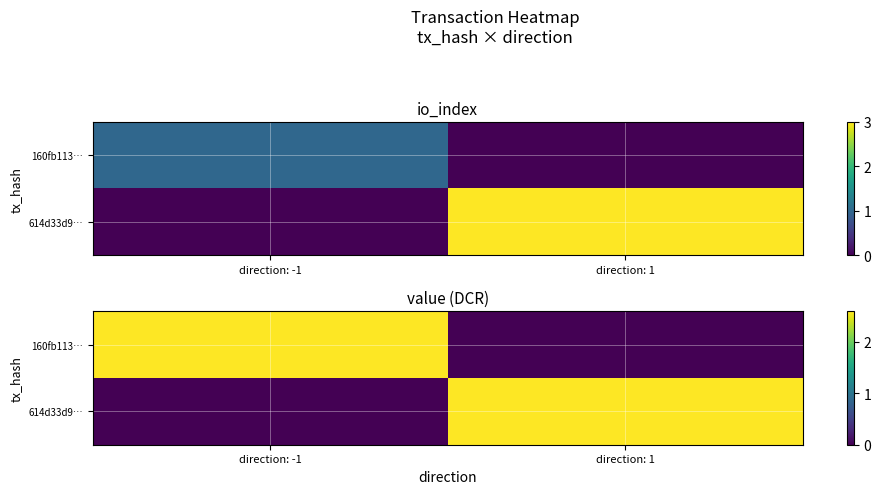

What is the average value of the 614d33d9… series?

1.3